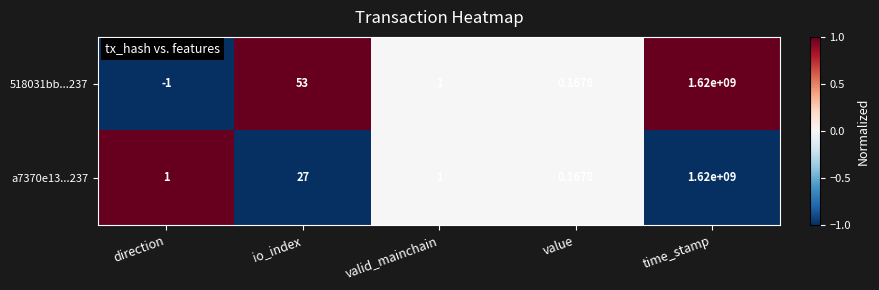

At which label is 518031bb...237 closest to 809999999?

io_index